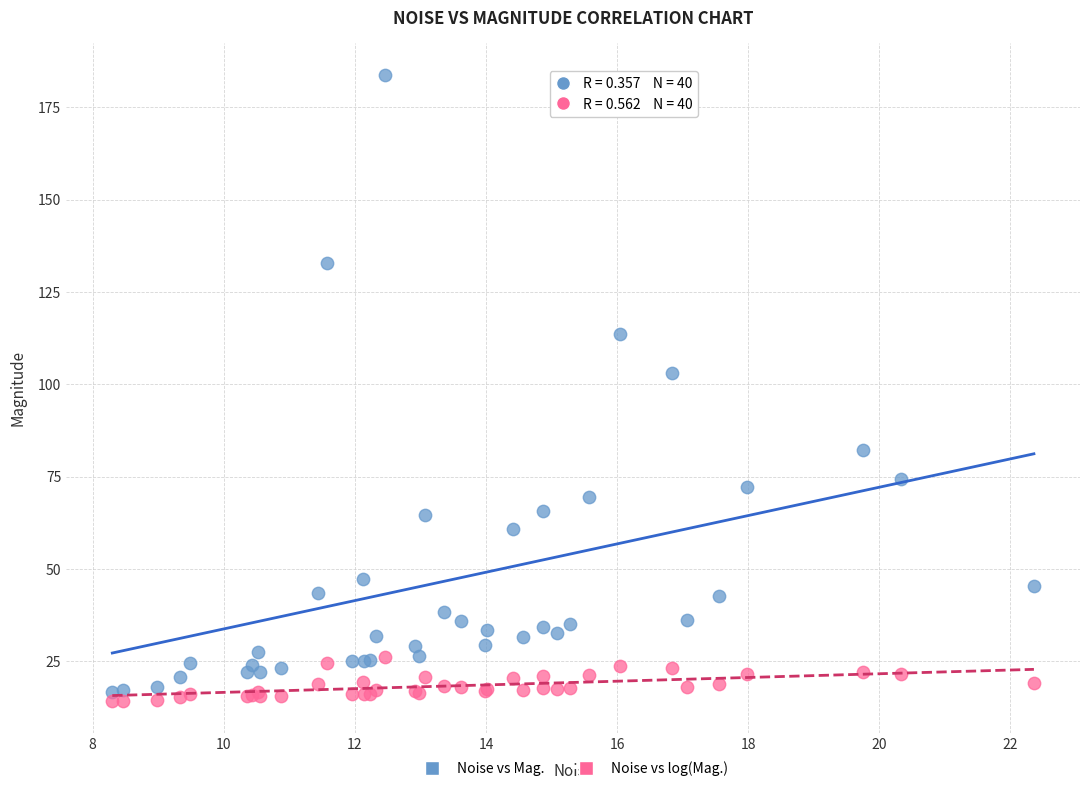

Which series reaches the maximum Y coordinate?

Noise vs Mag.